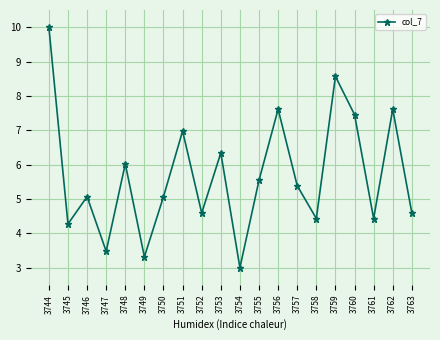

Which category has the highest value across all series?

3744